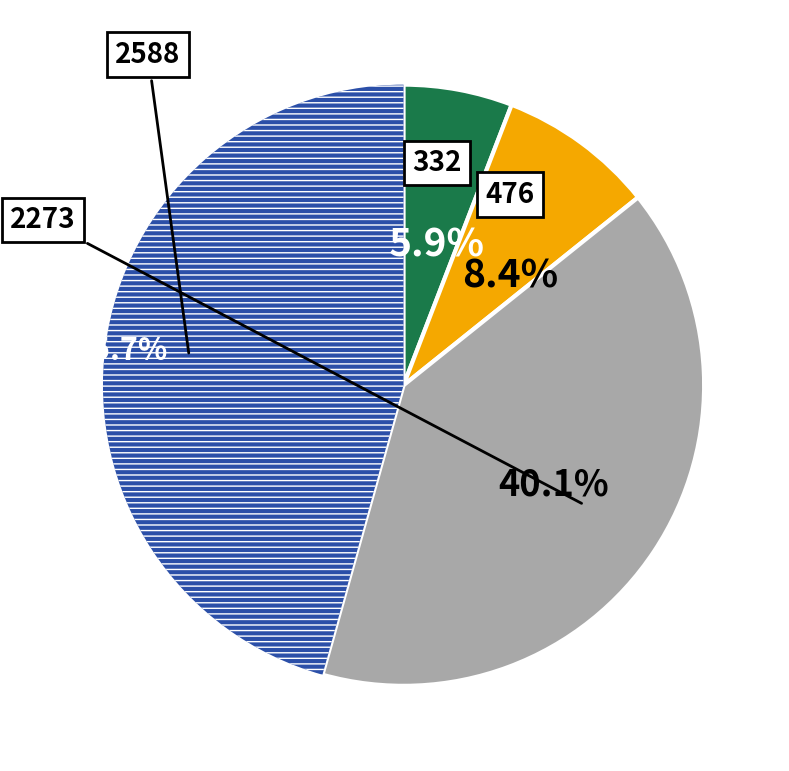

How many segments does this pie chart have?

4